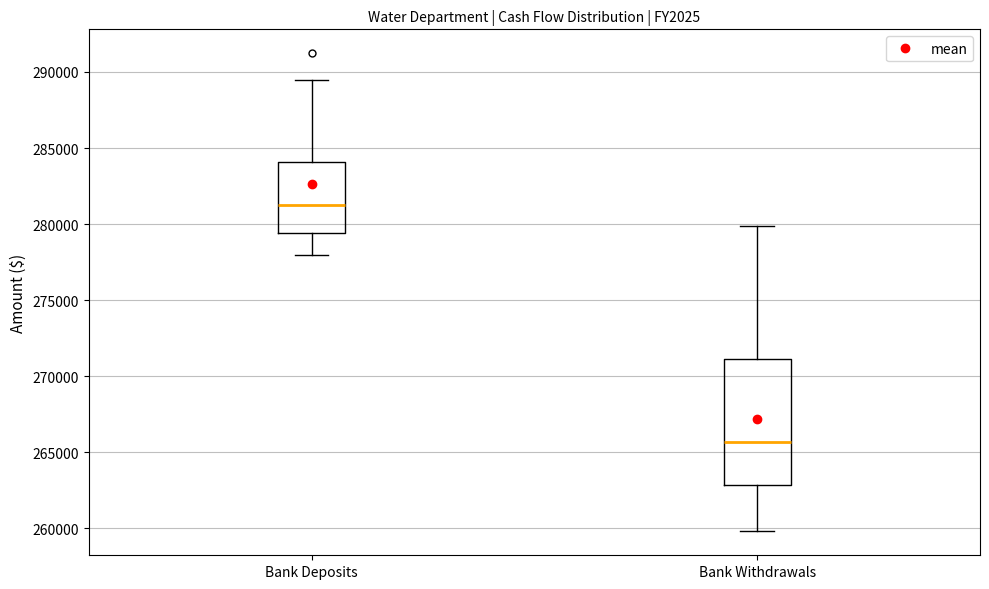

Which box has the highest median line?

Bank Deposits